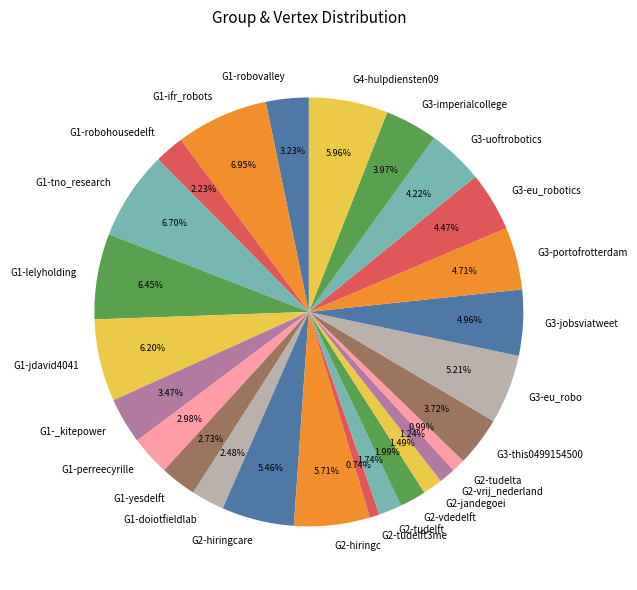

What is the ratio of the value at G2-vrij_nederland to the value at G3-this0499154500?

0.3